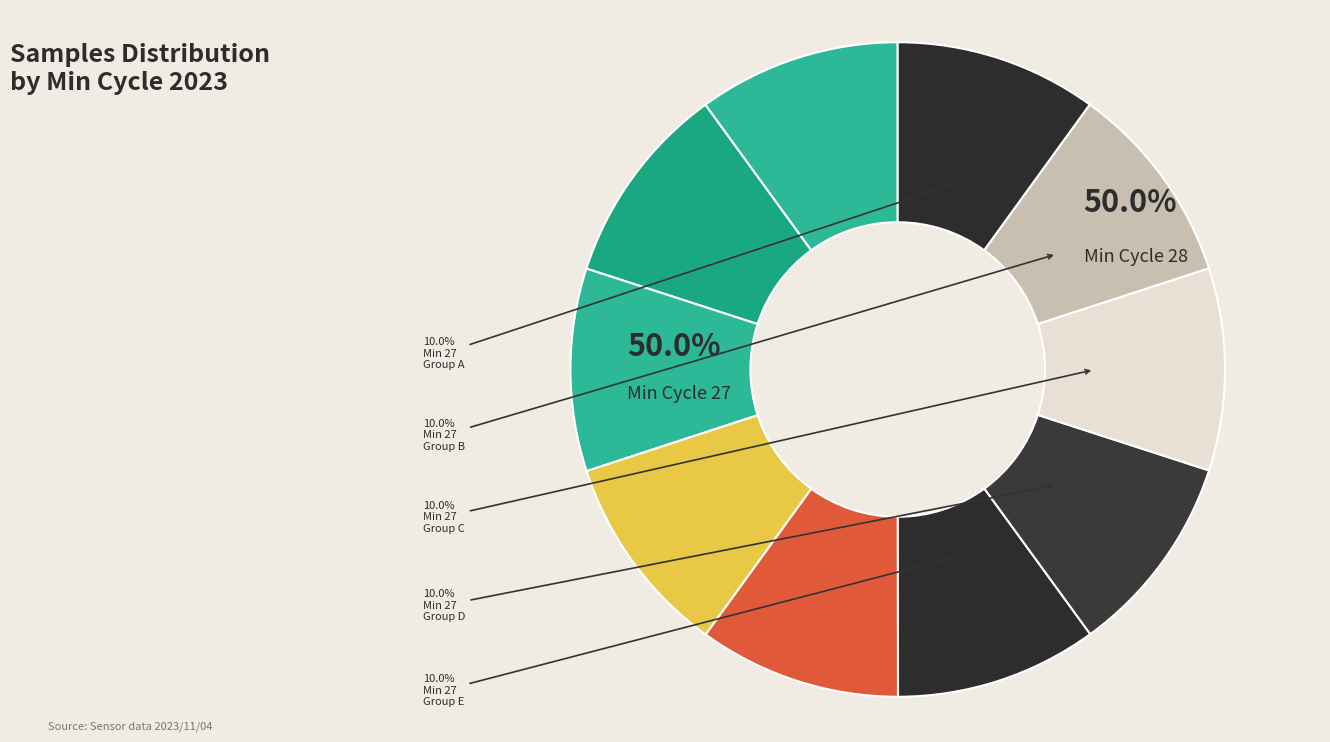

Rank the categories by value from highest to lowest.

27, 28, 27, 27, 28, 27, 28, 28, 27, 28